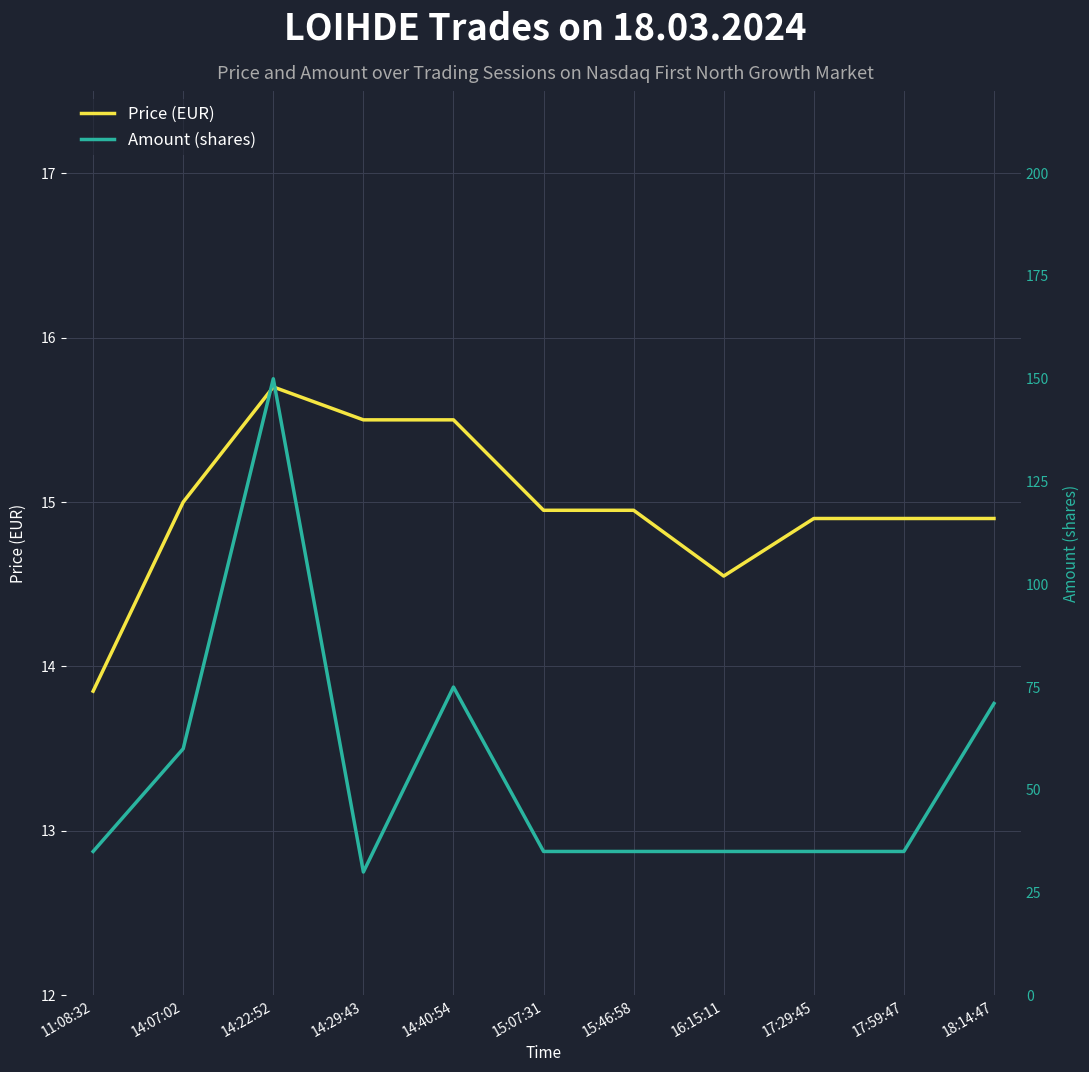

Is the value of Amount (shares) at 17:29:45 greater than the value of Price (EUR) at 14:29:43?

Yes